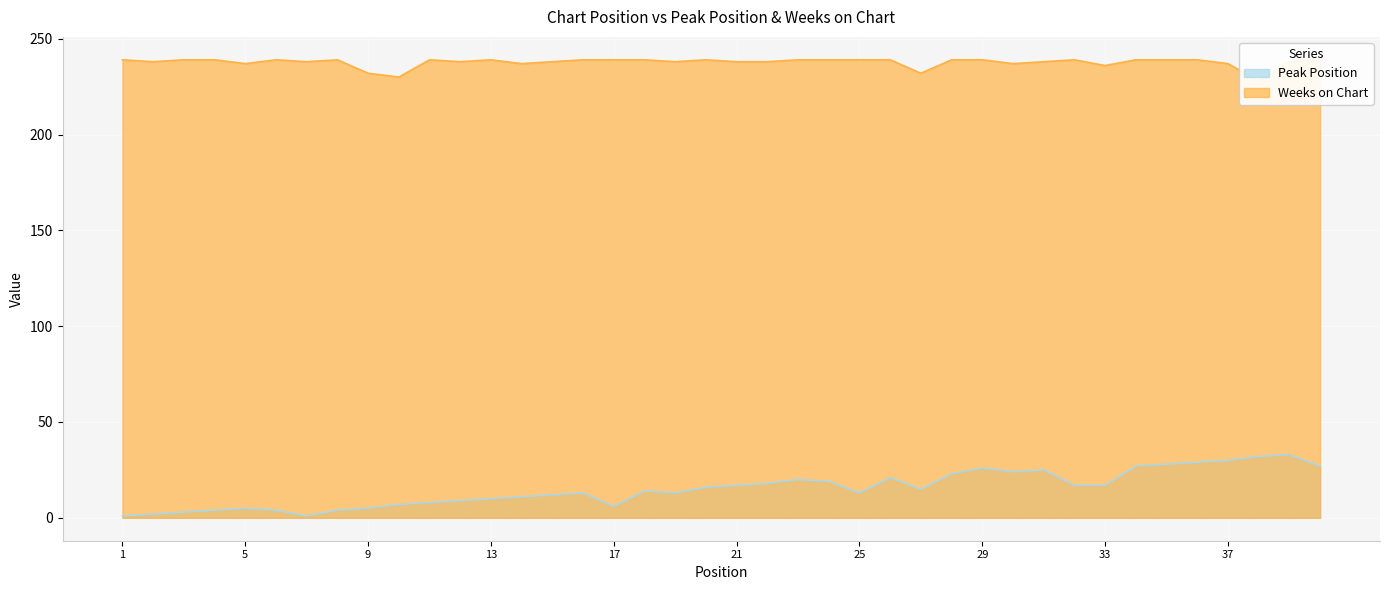

True or false: Peak Position and Weeks on Chart cross at least once.

False